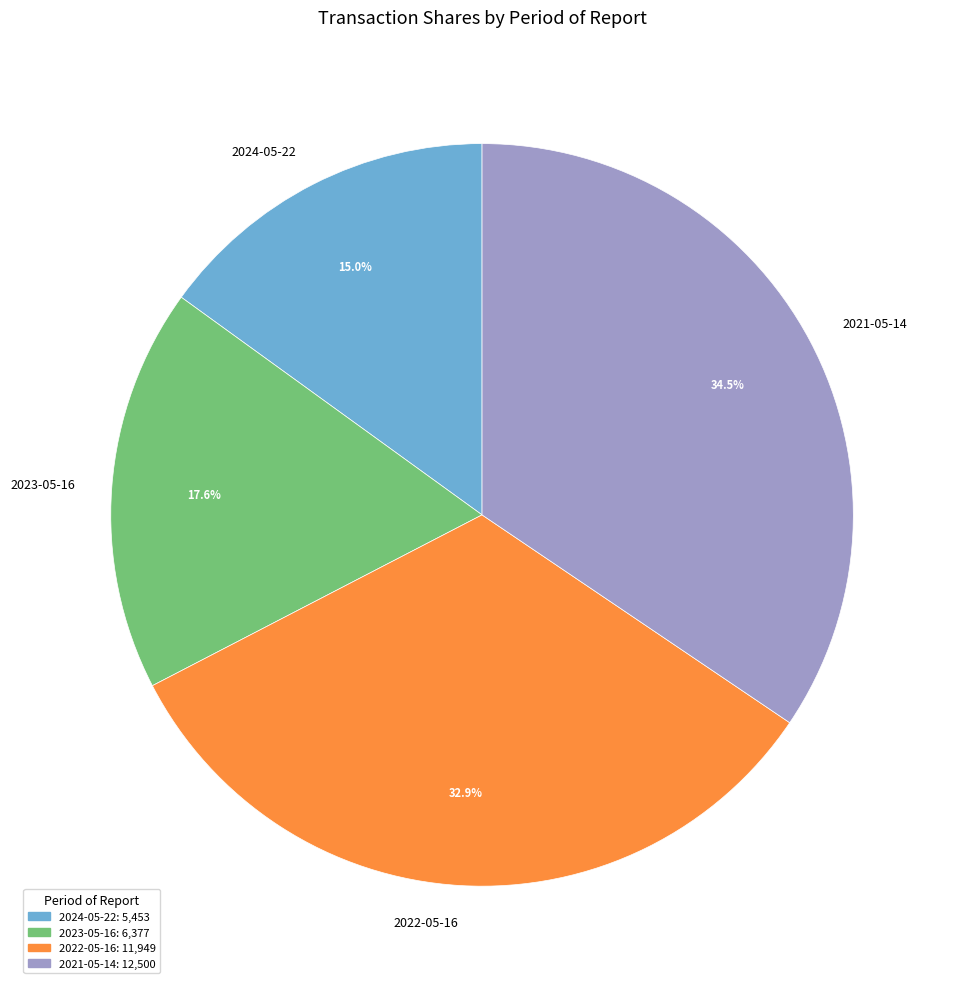

Approximately how many times larger is the value at 2021-05-14 compared to 2024-05-22?

2.3